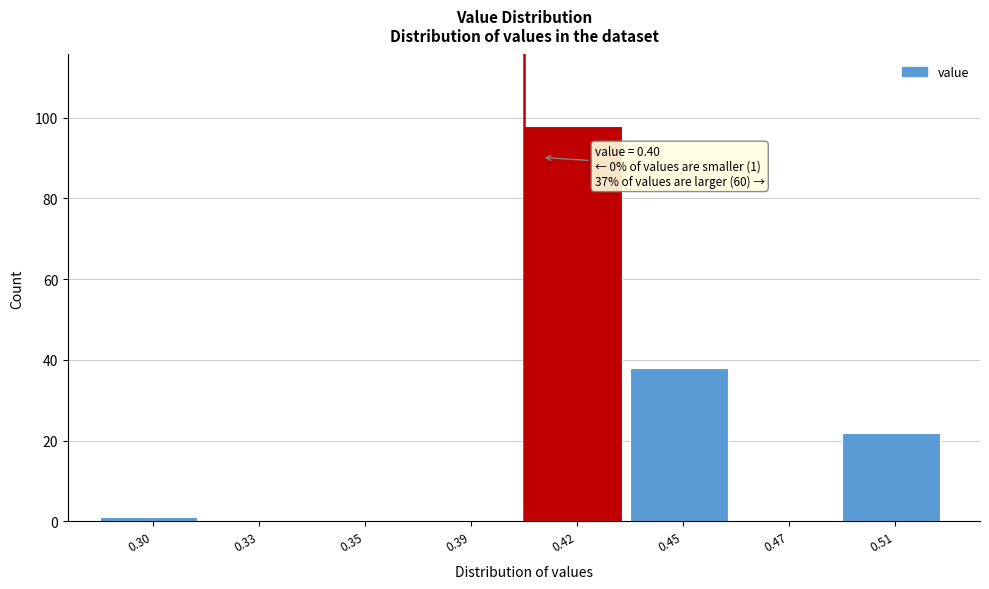

Reading right to left, transcribe all the data shown in this chart.

0.51=22	0.47=0	0.45=38	0.42=98	0.39=0	0.35=0	0.33=0	0.30=1